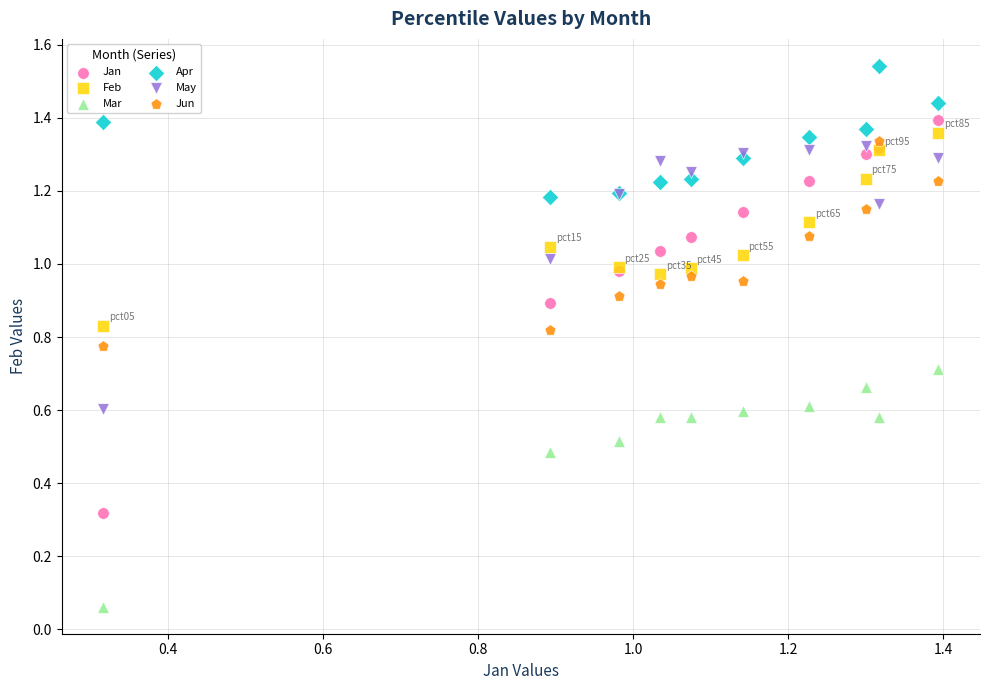

Which series reaches the minimum Y coordinate?

Mar